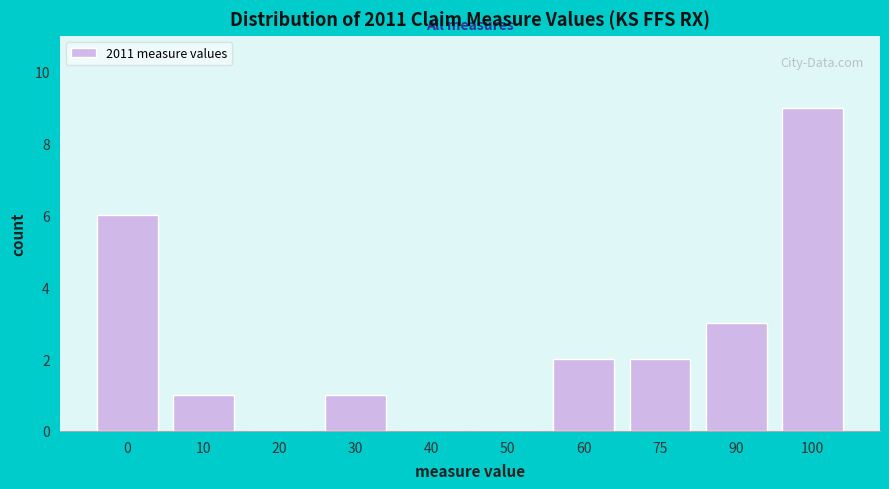

Reading right to left, transcribe all the data shown in this chart.

100=9	90=3	75=2	60=2	50=0	40=0	30=1	20=0	10=1	0=6